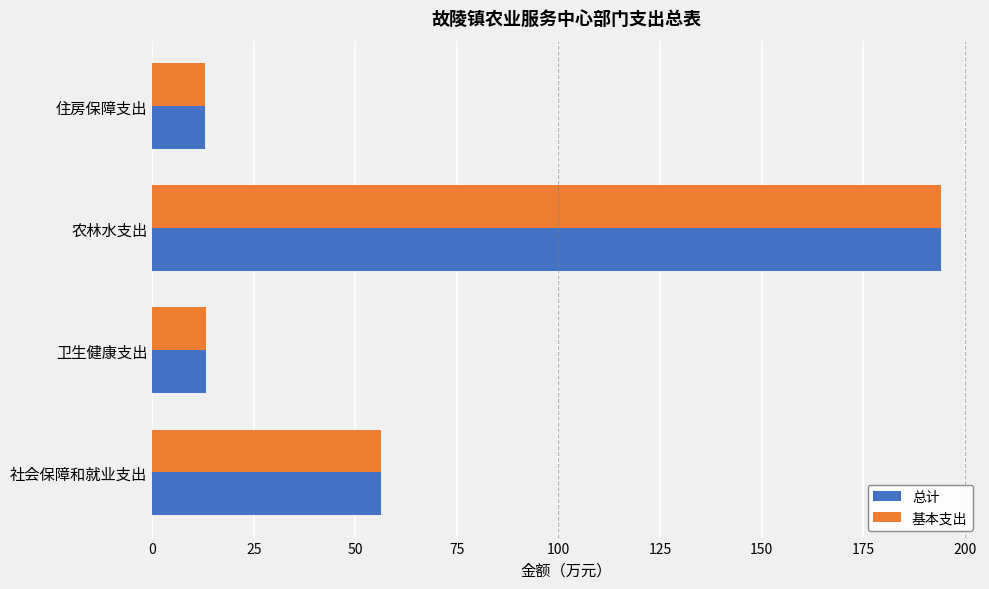

What are all the series names shown in the legend?

总计, 基本支出